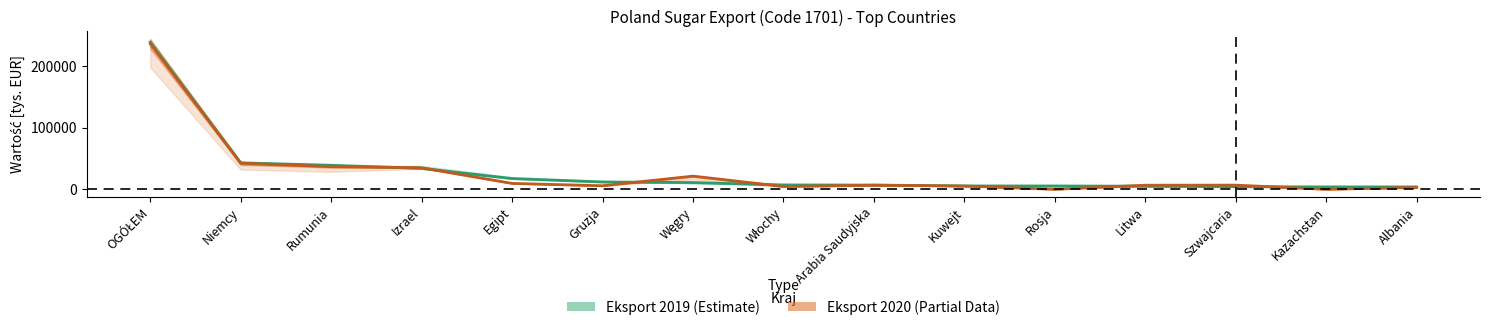

Reading left to right, extract all data points from this chart.

Eksport 2019 Wartość [tys. EUR]: 239658.5	43082.3	39087.8	34136.7	17496.8	11937.7	10999.5	7087.1	6861.7	5441.3	5407.4	4980.1	4167.4	3882.0	3865.5
Eksport 2019 Wolumen [tony]: 236953.5	42481.8	36887.8	35104.4	9562.6	5769.3	21430.6	4601.6	6624.9	5327.1	0.0	6674.4	6753.9	0.0	2983.7